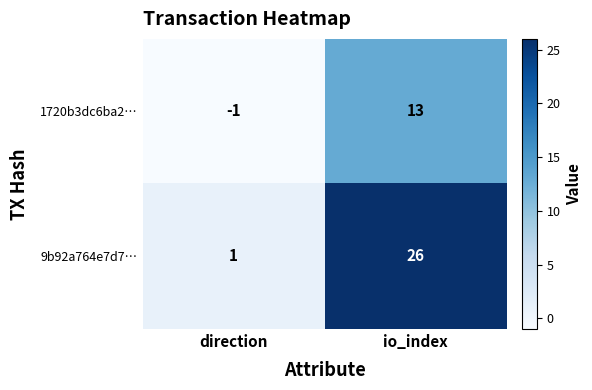

Which series has the largest total across all categories?

9b92a764e7d7…